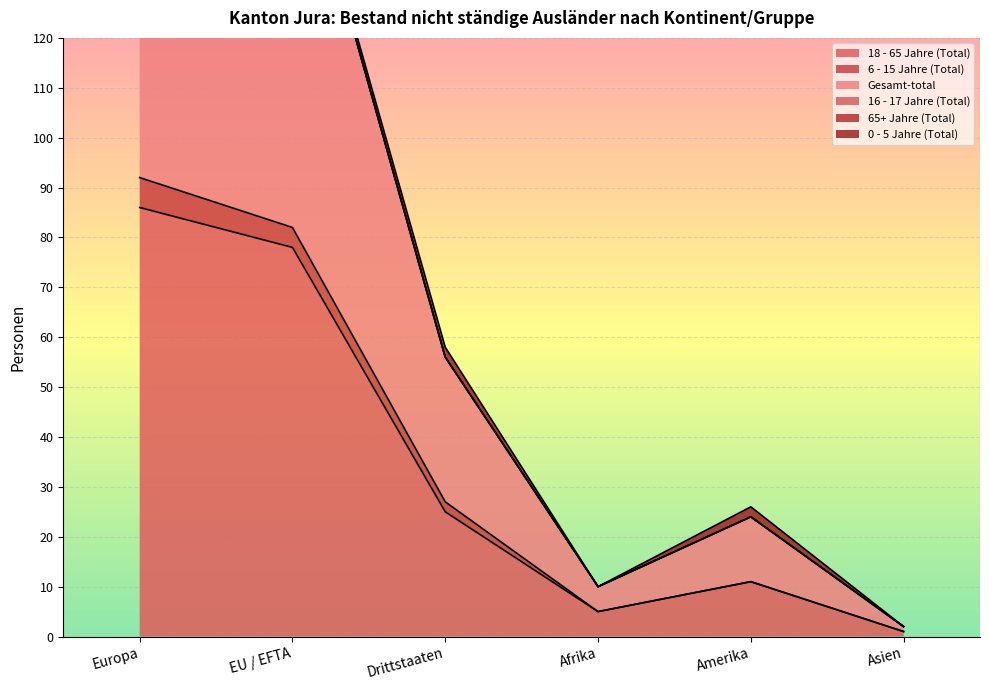

Which series has the largest range (max minus min)?

Gesamt-total